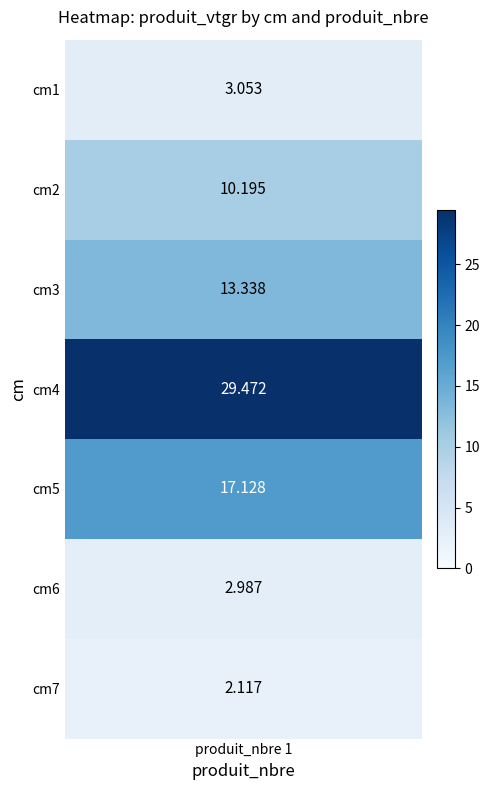

The value at 0 is 0.8. True or false?

False